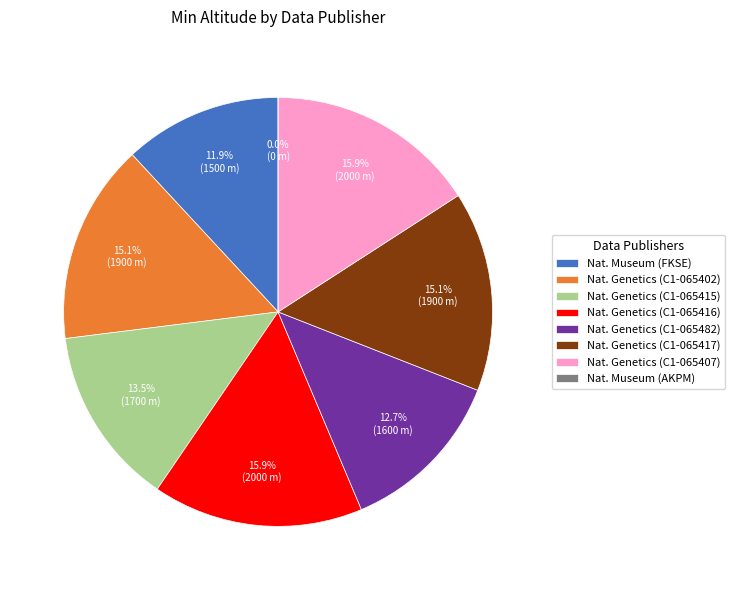

What percentage is NOT represented by National Institute of Genetics, ROIS (HYO C1-065416)?

84.1%